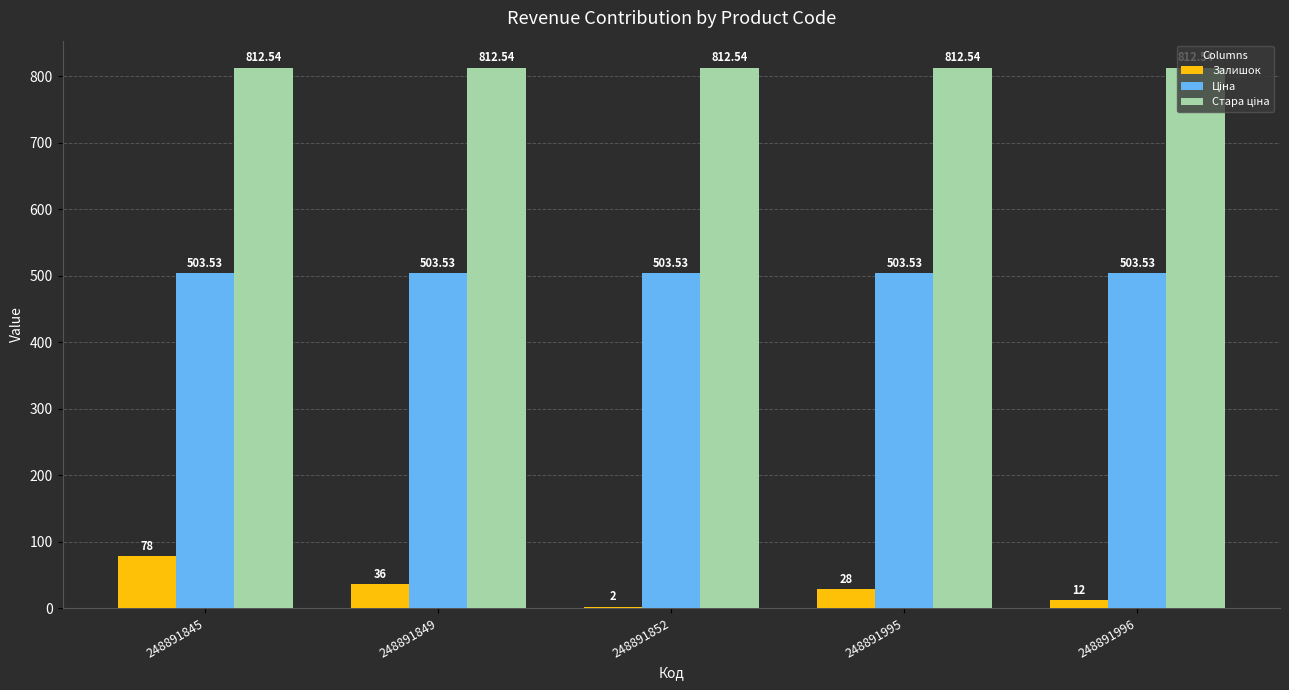

What is the sum of all Залишок values?

156.0